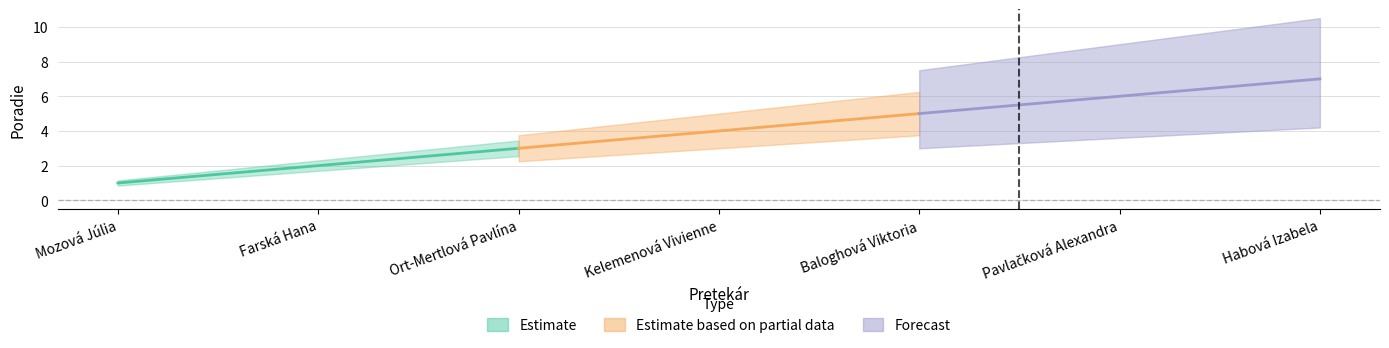

Rank the categories by value from lowest to highest.

Mozová Júlia, Farská Hana, Ort-Mertlová Pavlína, Kelemenová Vivienne, Baloghová Viktoria, Pavlačková Alexandra, Habová Izabela